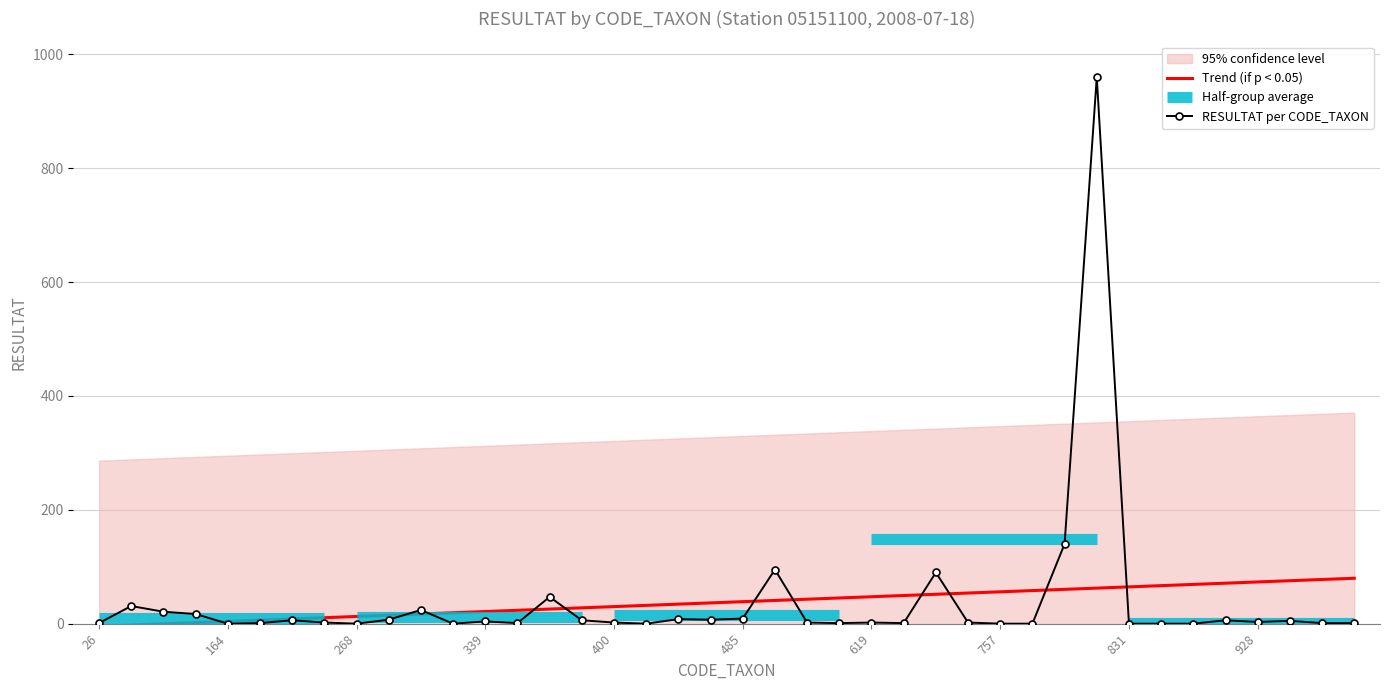

Which has a higher value, 400 or 841?

400